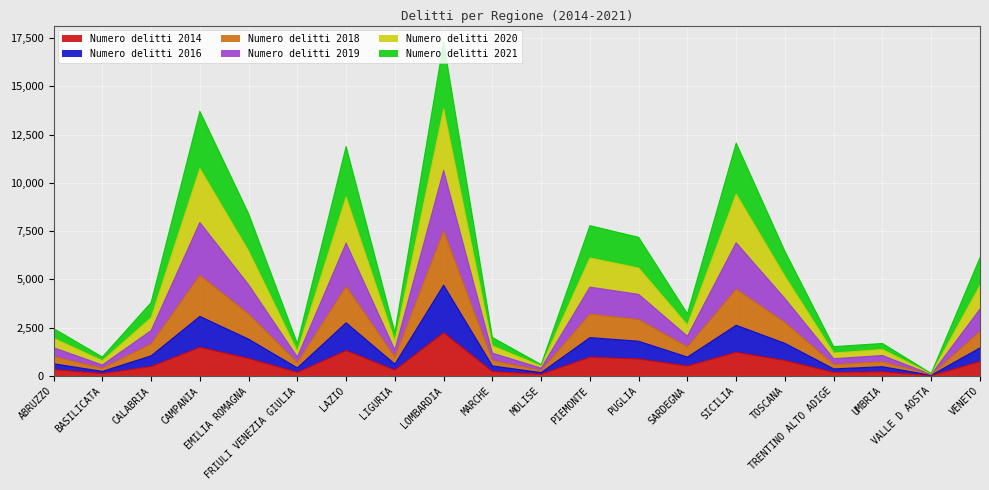

What position from the left is TRENTINO ALTO ADIGE?

17